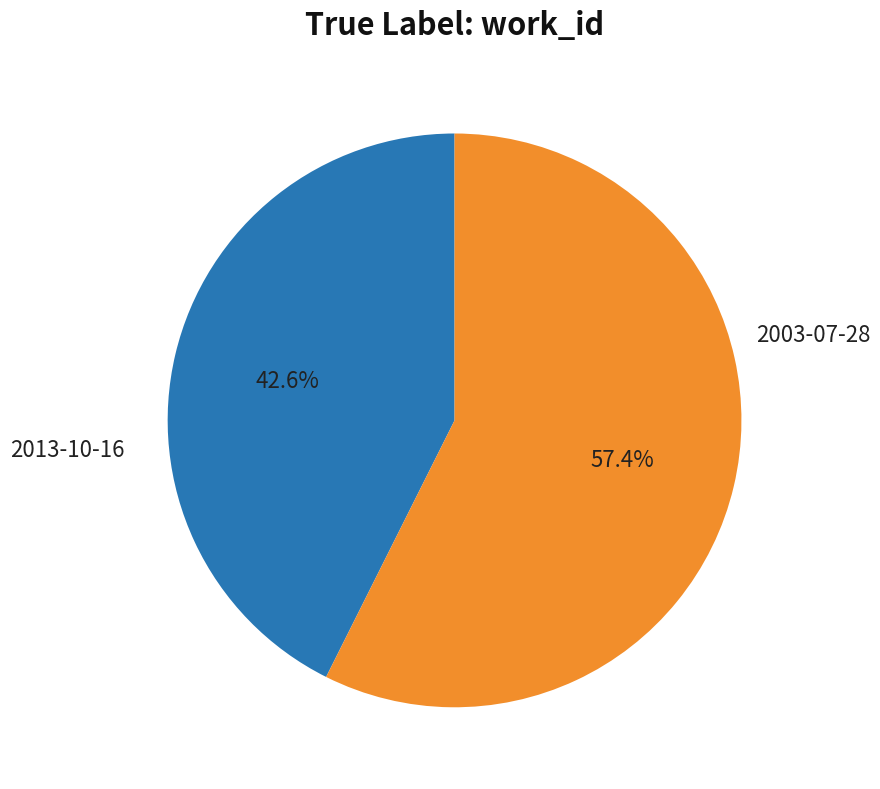

Is there a majority slice in this chart?

Yes